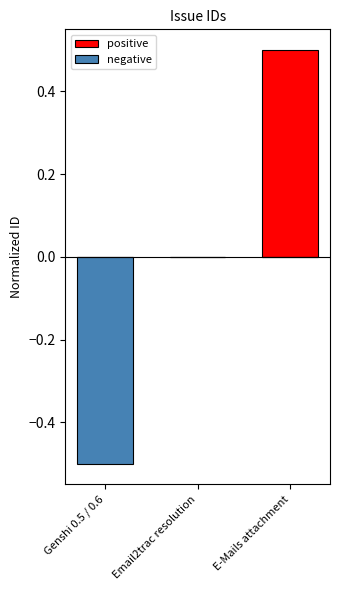

How many values in negative are below zero?

1